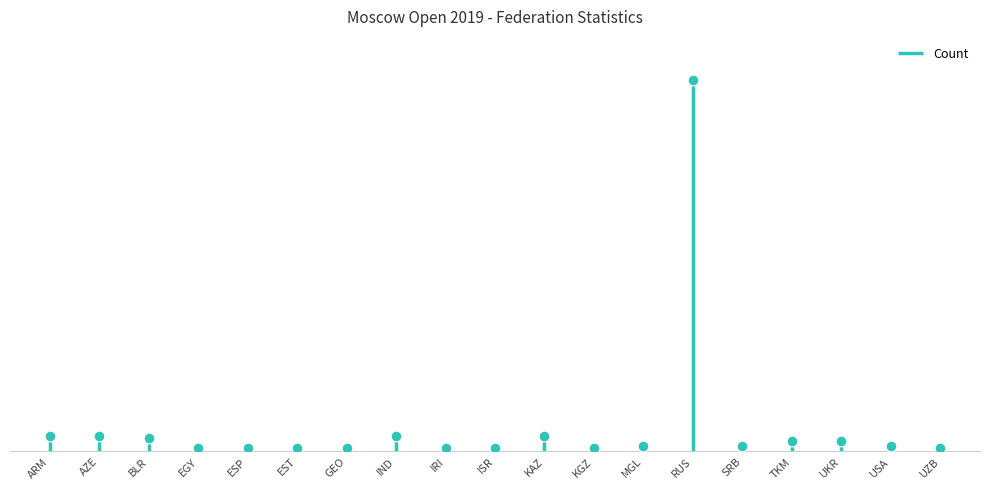

Approximately how many times larger is the value at KAZ compared to ESP?

6.0